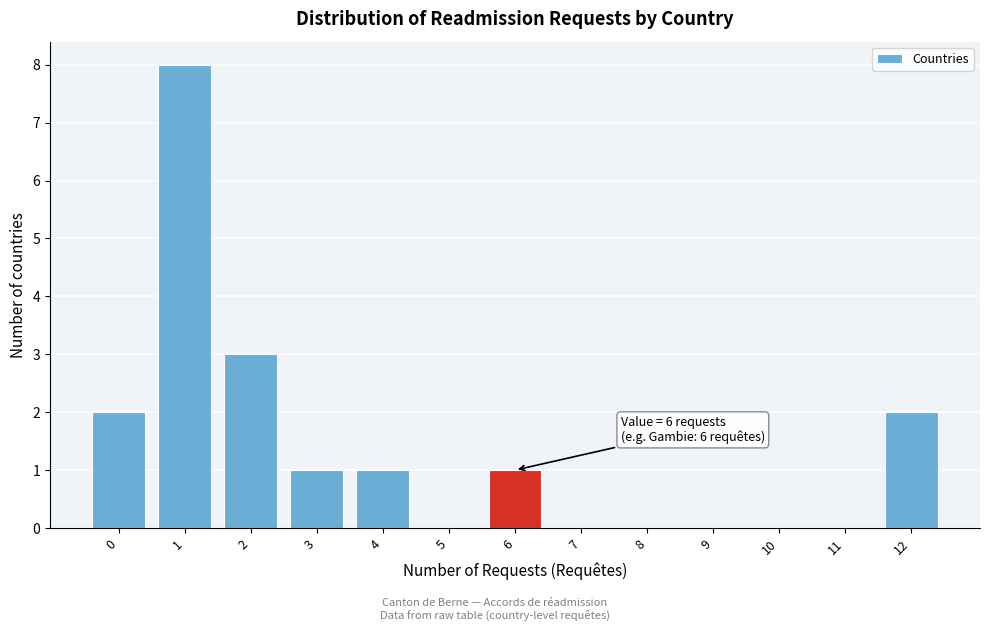

Reading left to right, list all the values displayed in this chart.

0=2	1=8	2=3	3=1	4=1	5=0	6=1	7=0	8=0	9=0	10=0	11=0	12=2